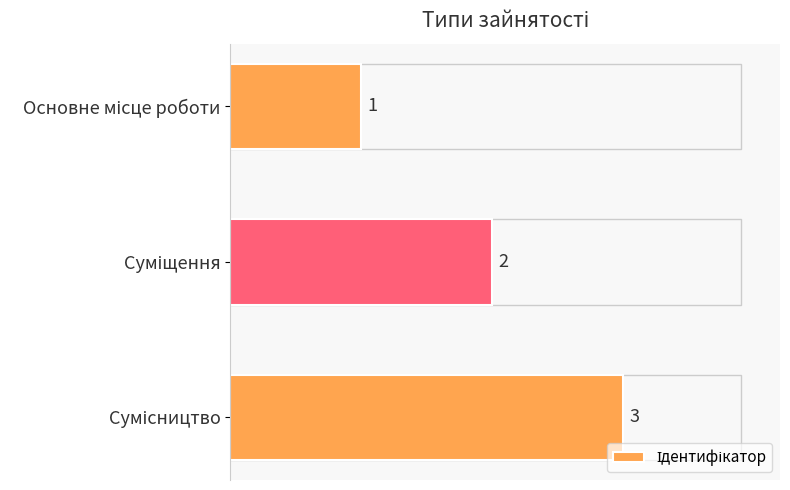

How many values are below 2?

1